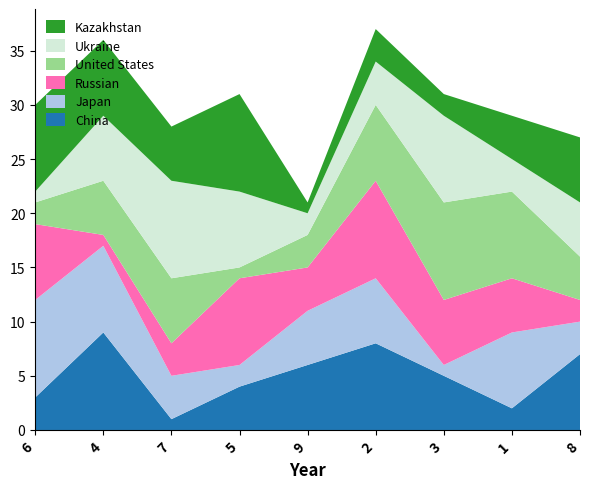

Which category has the highest value in the China series?

4